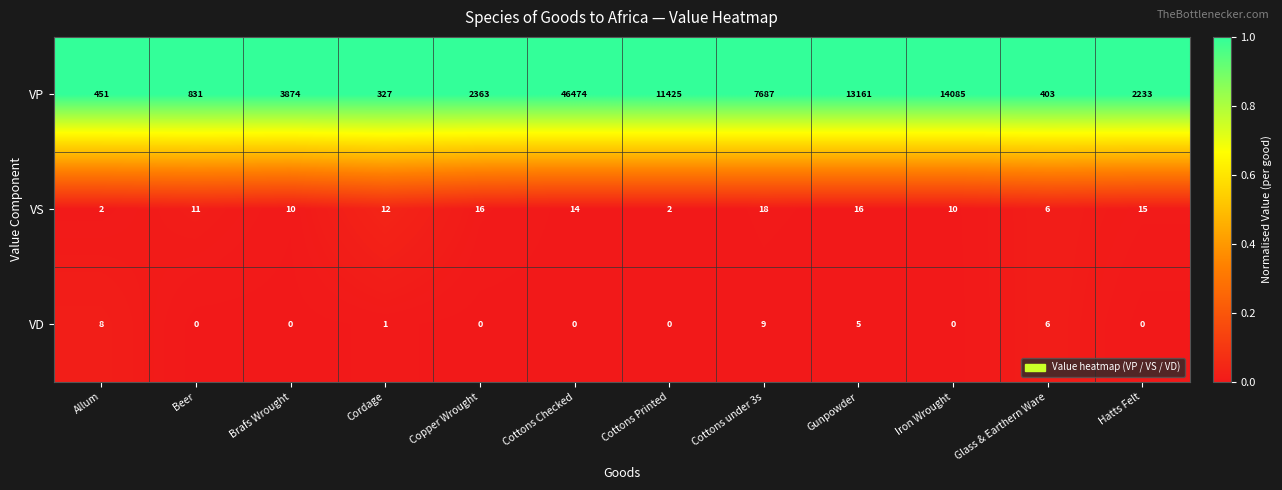

Which series changed the most between Cordage and Copper Wrought?

VP